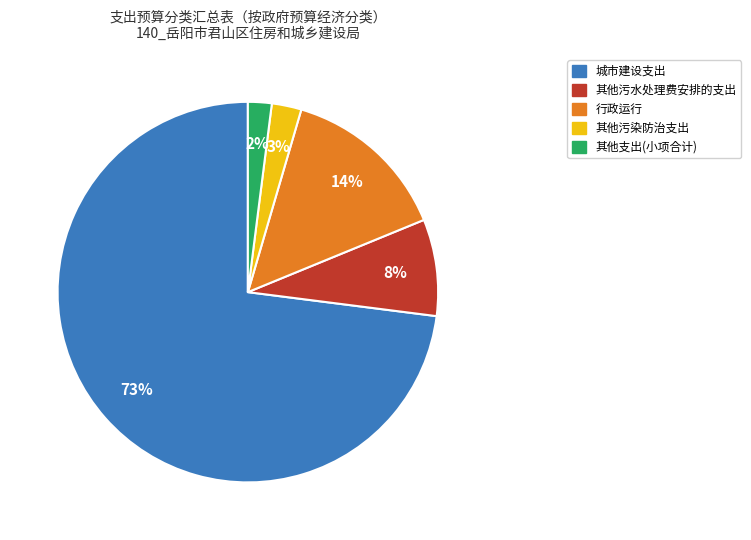

To the nearest percent, what is the average slice percentage?

20%